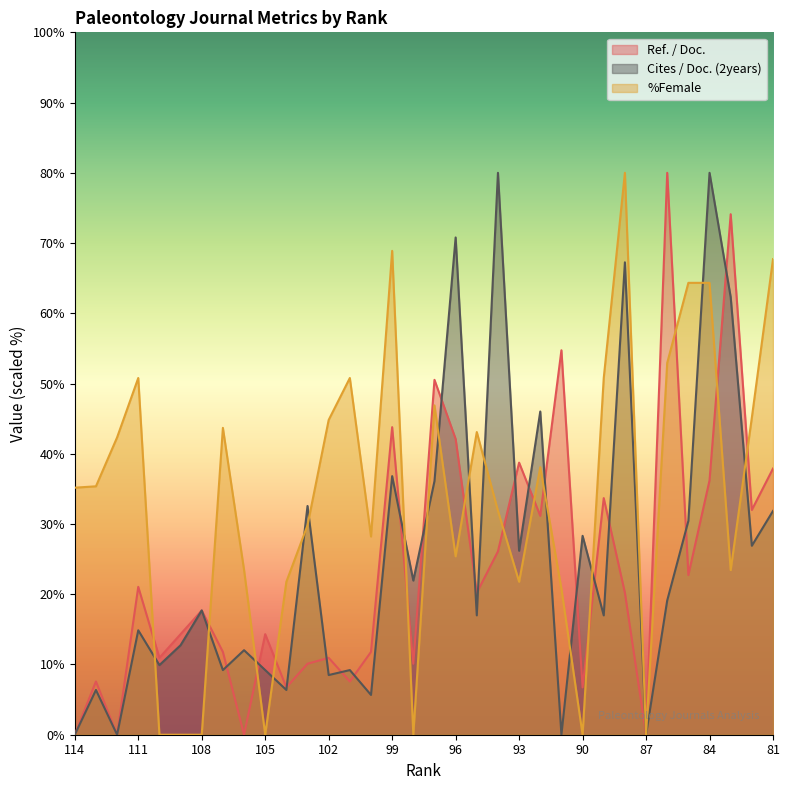

True or false: Ref. / Doc. and Cites / Doc. (2years) cross at least once.

True